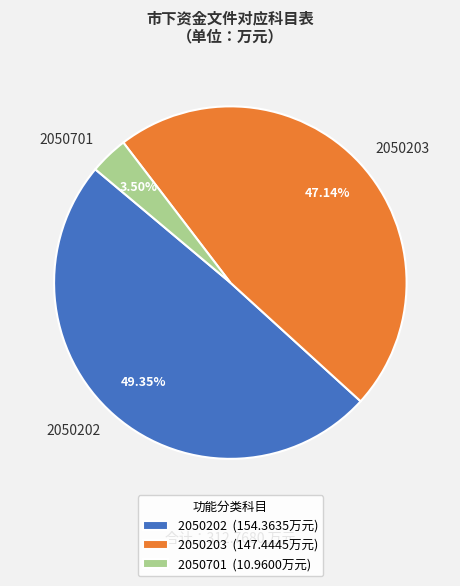

Is it true that 2050203 is 41% of the pie?

False